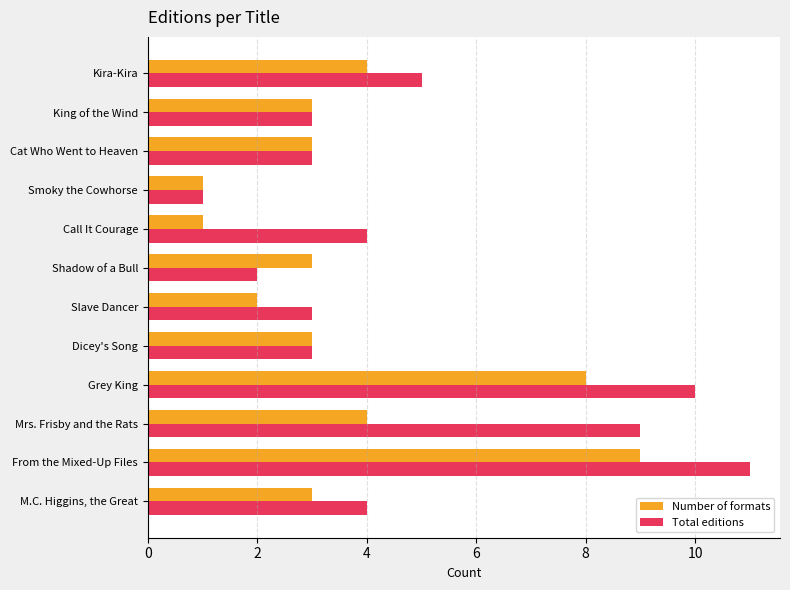

Rank the series by their maximum value, from highest to lowest.

Total editions, Number of formats